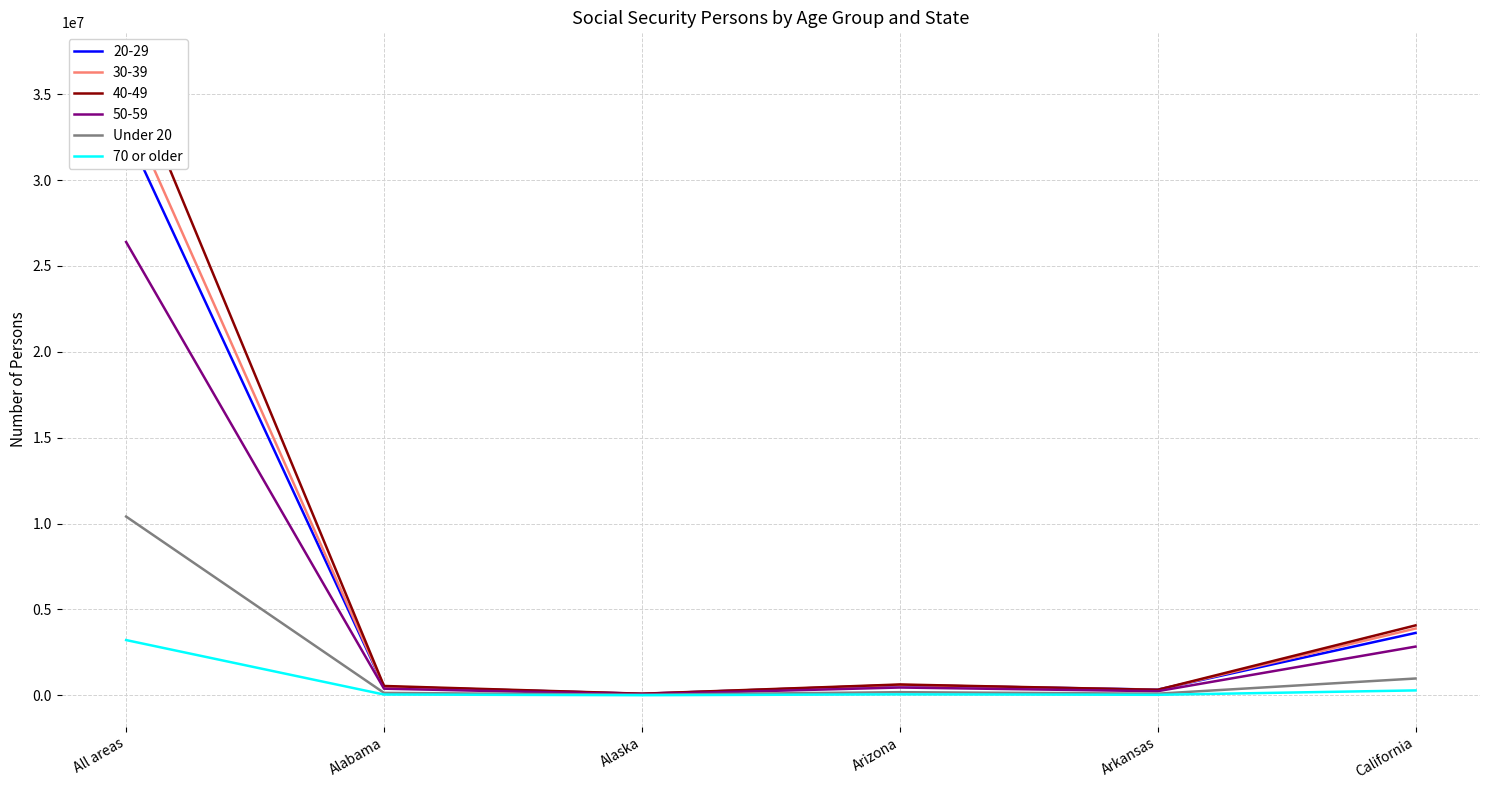

The value of Under 20 at Arizona is 107149. True or false?

False